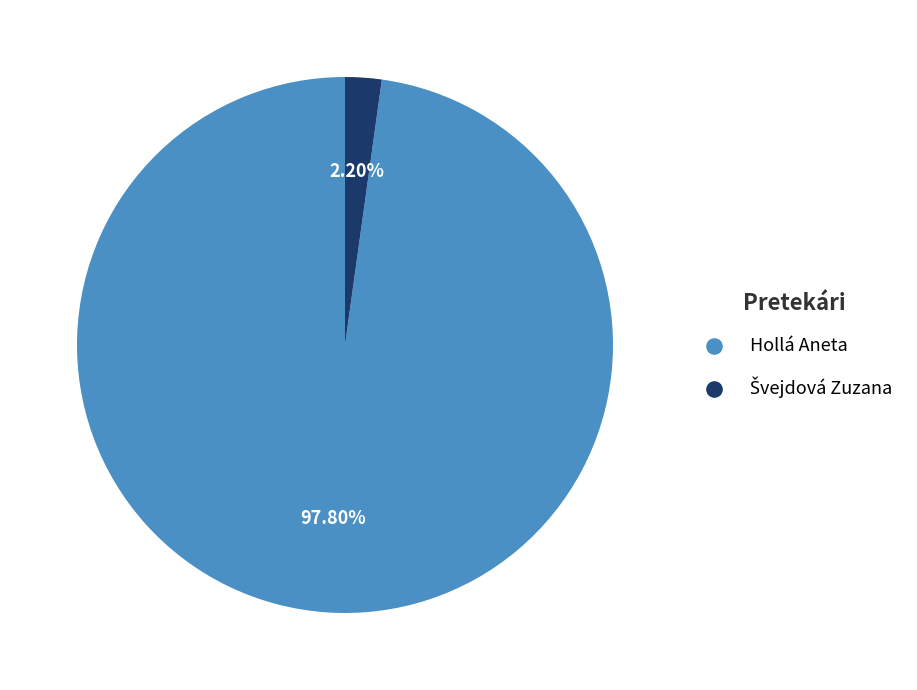

Which slice represents more than half of the pie?

Hollá Aneta